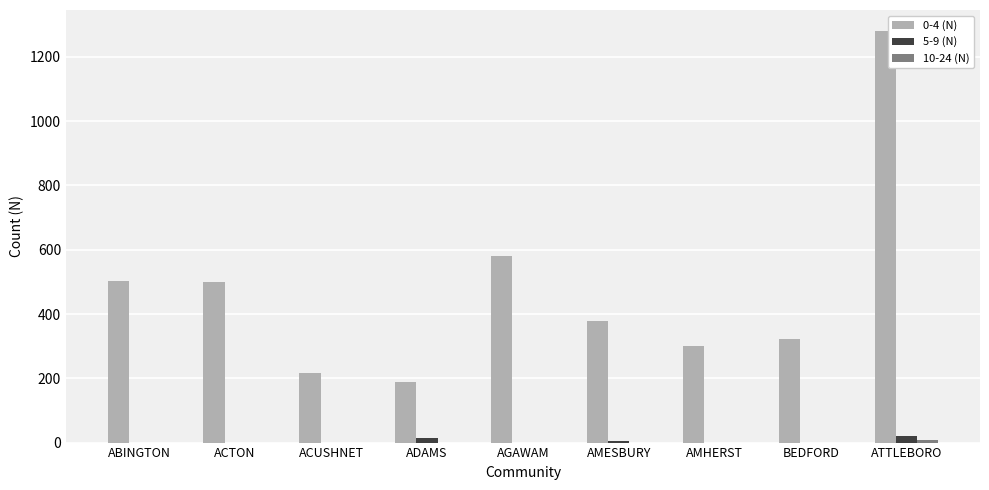

True or false: 5-9 (N) has a value of 0 at AMHERST.

True